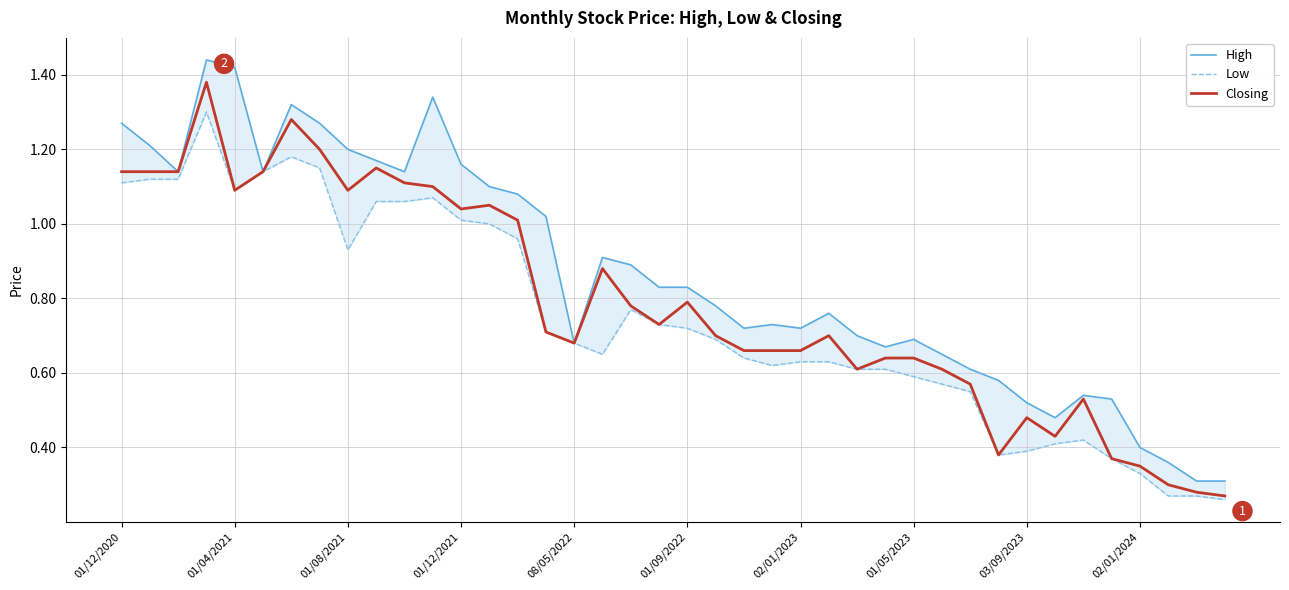

The Closing series shows 1.1 at 01/04/2021. True or false?

True